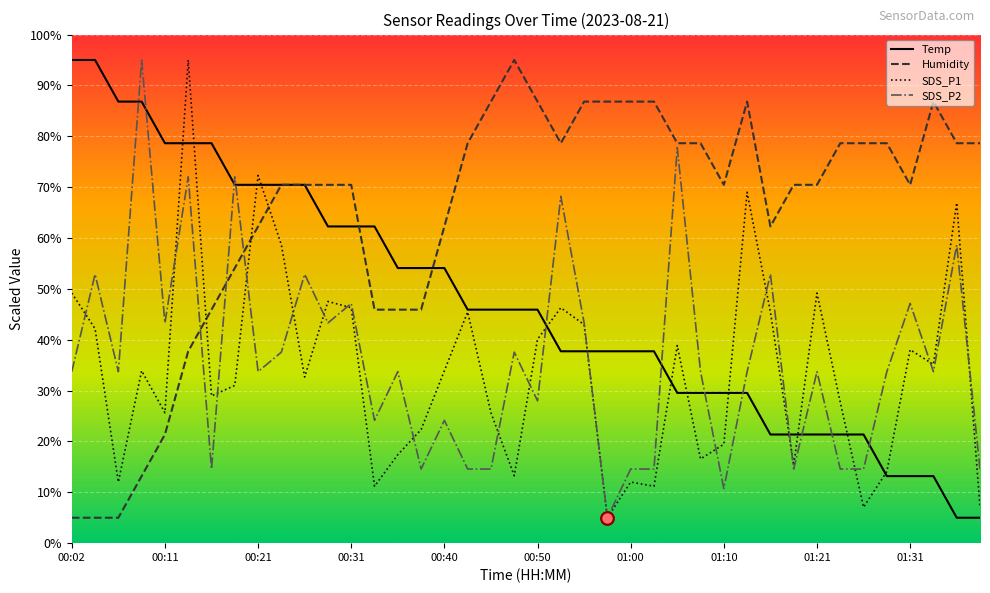

What are all the series names shown in the legend?

Temp, Humidity, SDS_P1, SDS_P2